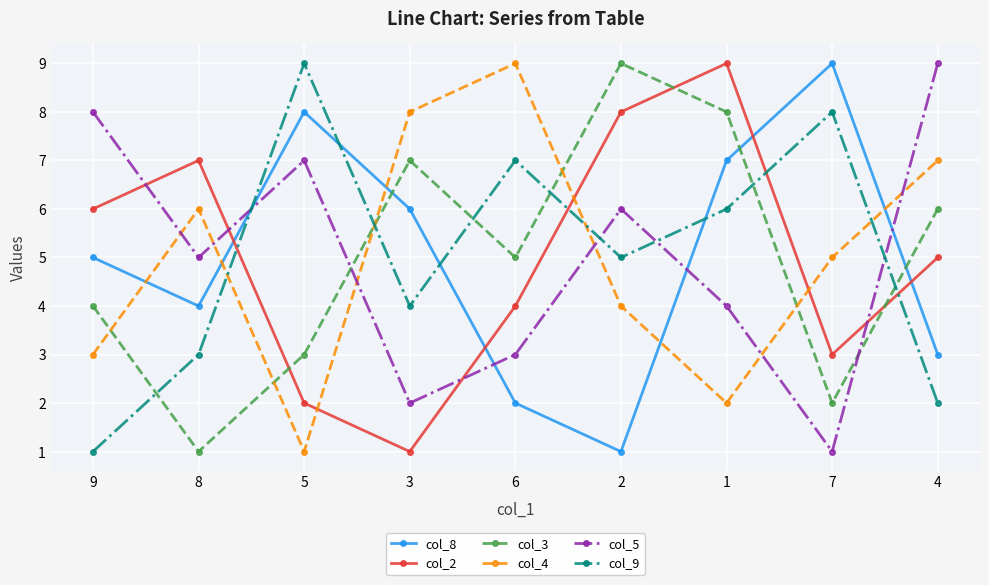

What is the difference between the col_2 values at 1 and 7?

6